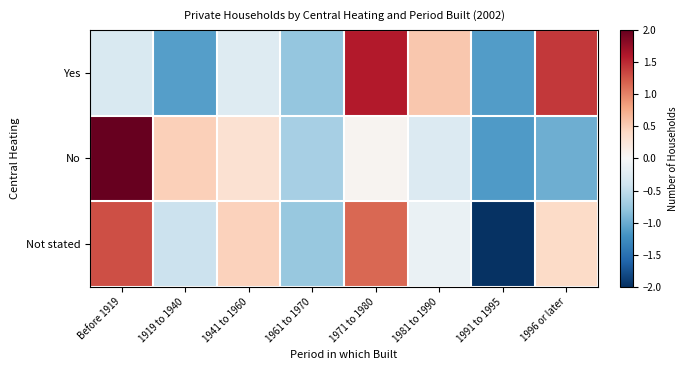

What is the total value across all series at 1961 to 1970?

-2.2